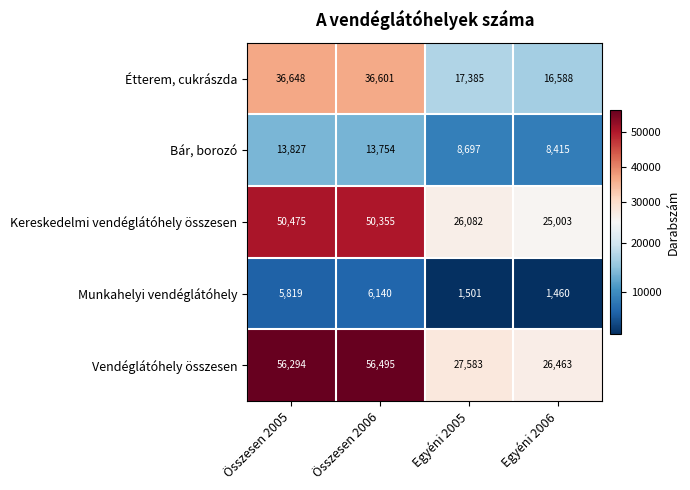

Reading right to left, what are all the values shown in this chart?

Étterem, cukrászda: Egyéni 2006=16588	Egyéni 2005=17385	Összesen 2006=36601	Összesen 2005=36648
Bár, borozó: Egyéni 2006=8415	Egyéni 2005=8697	Összesen 2006=13754	Összesen 2005=13827
Kereskedelmi vendéglátóhely összesen: Egyéni 2006=25003	Egyéni 2005=26082	Összesen 2006=50355	Összesen 2005=50475
Munkahelyi vendéglátóhely: Egyéni 2006=1460	Egyéni 2005=1501	Összesen 2006=6140	Összesen 2005=5819
Vendéglátóhely összesen: Egyéni 2006=26463	Egyéni 2005=27583	Összesen 2006=56495	Összesen 2005=56294